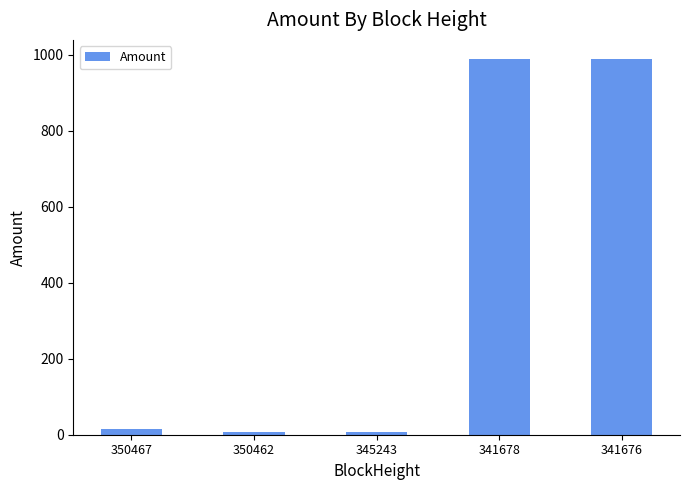

What is the average value?

401.1